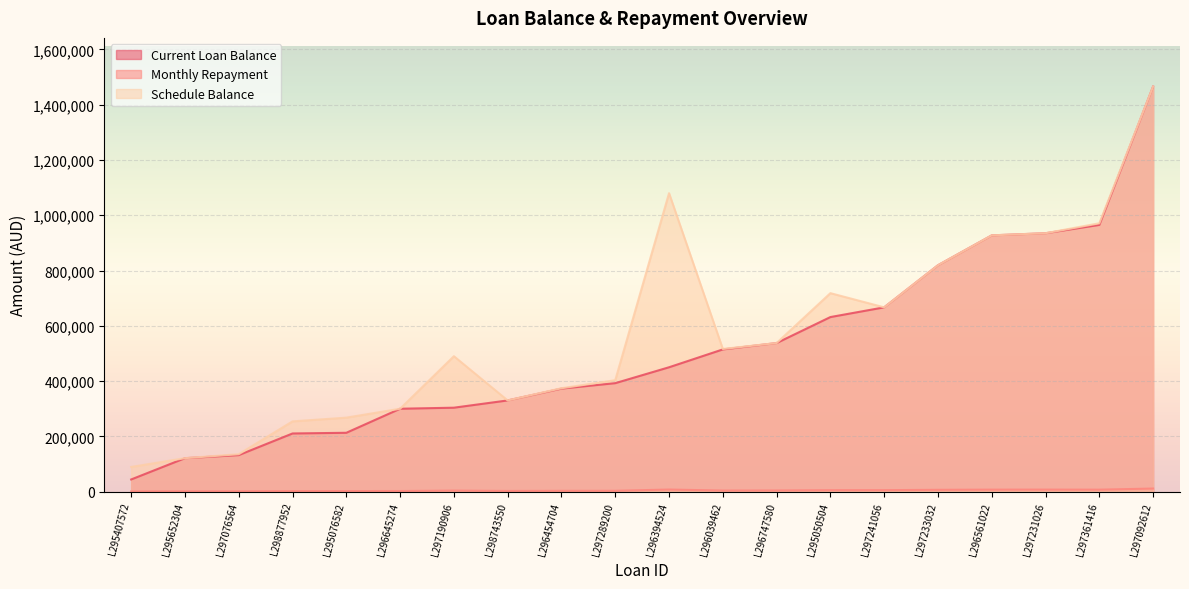

Is the value of Schedule Balance at L297233032 greater than the value of Current Loan Balance at L295407572?

Yes